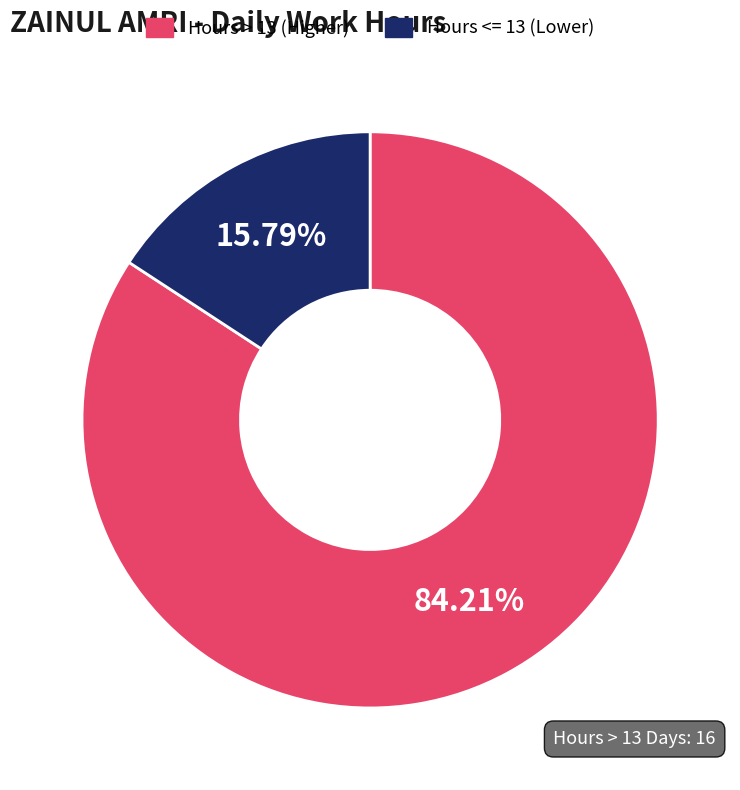

Does any single category account for the majority?

Yes